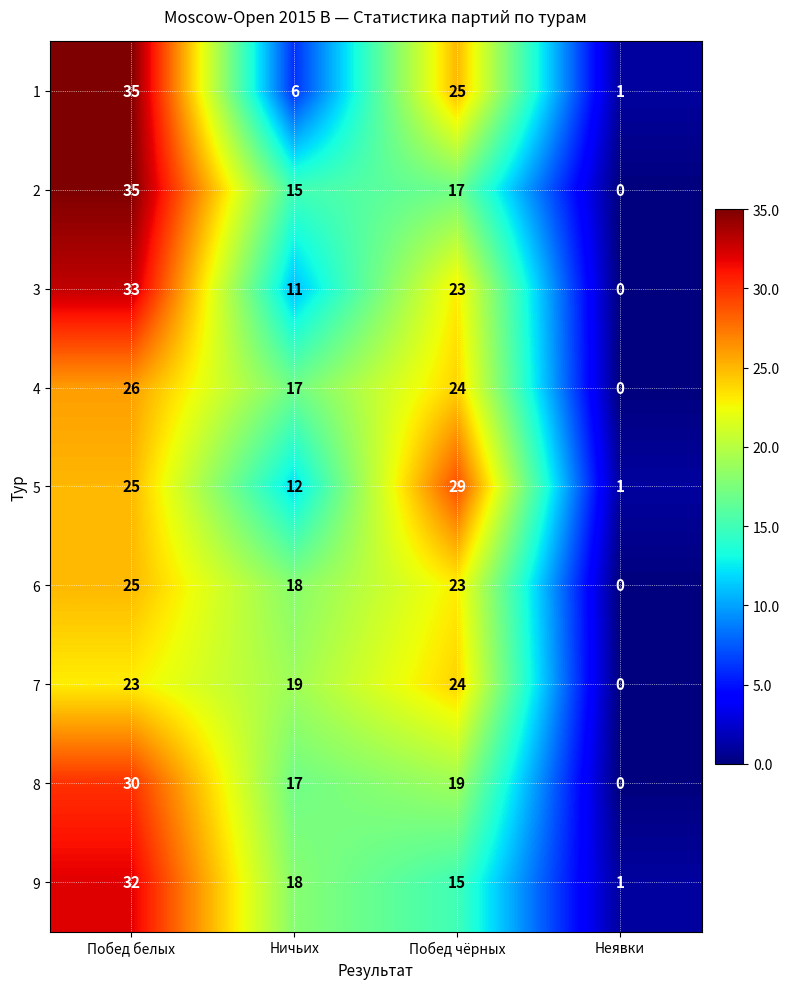

What is the spread (max minus min) of values at Побед чёрных?

14